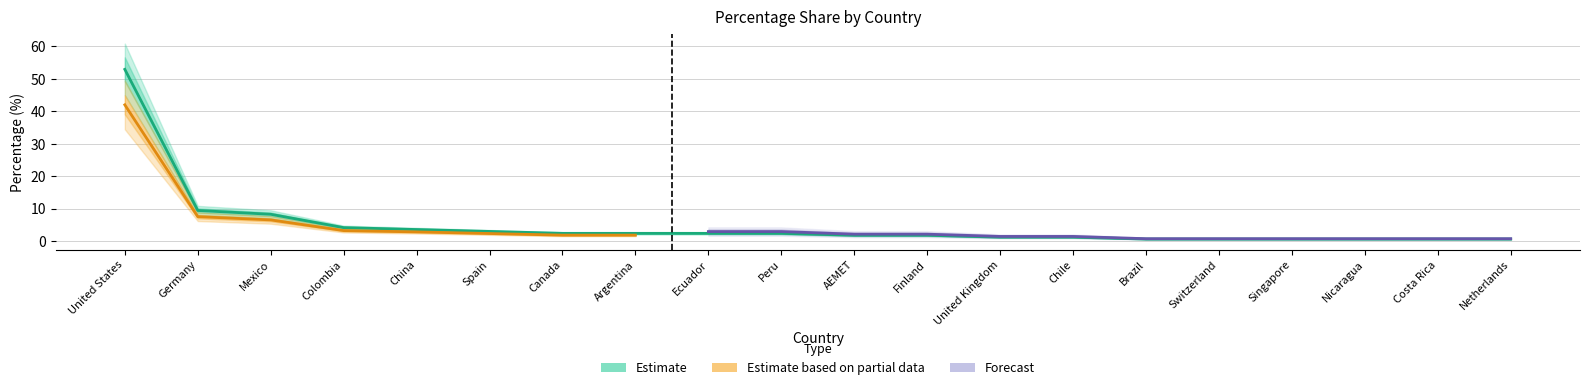

What is the value of the Estimate point at the 1st from the left?

52.9